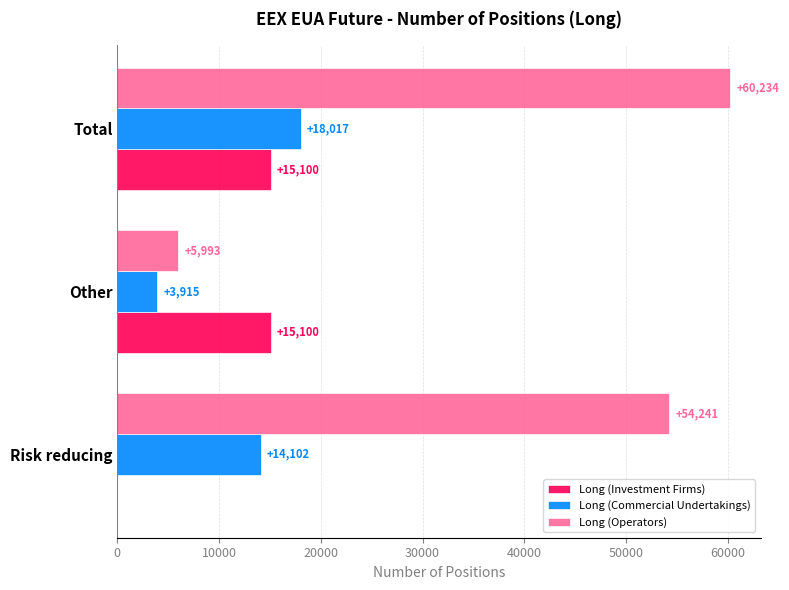

What is the sum of all Long (Commercial Undertakings) values?

36034.0